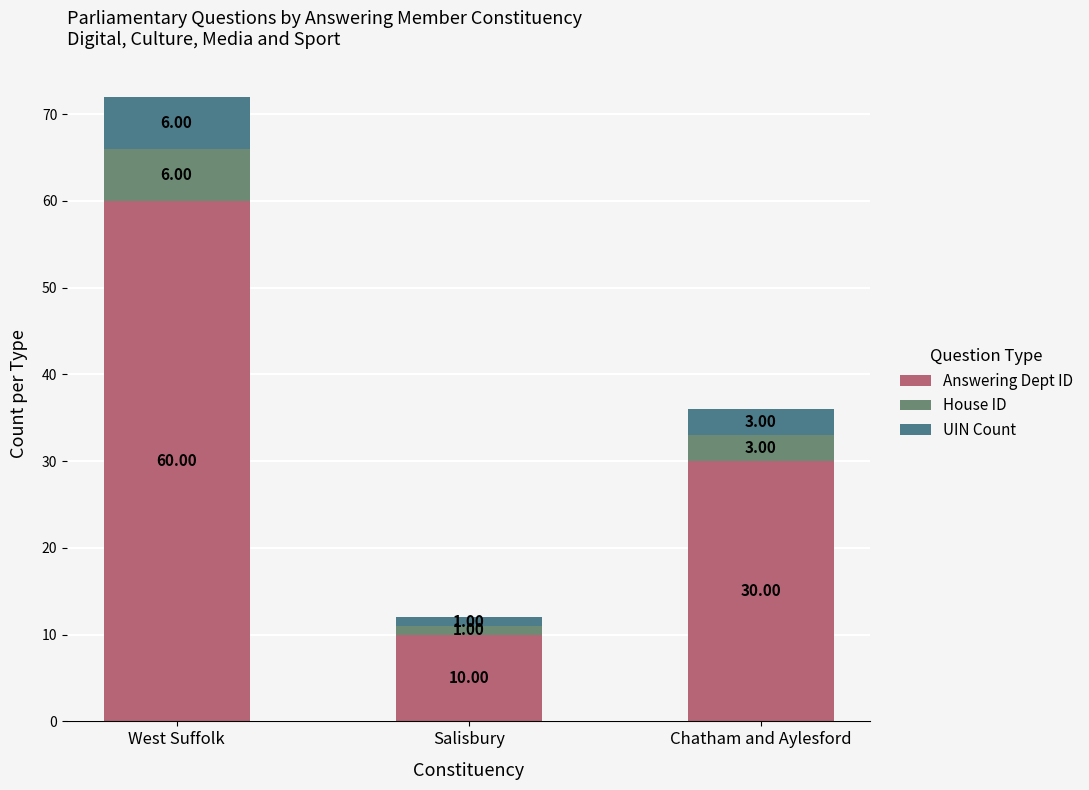

How many series are shown in this chart?

3